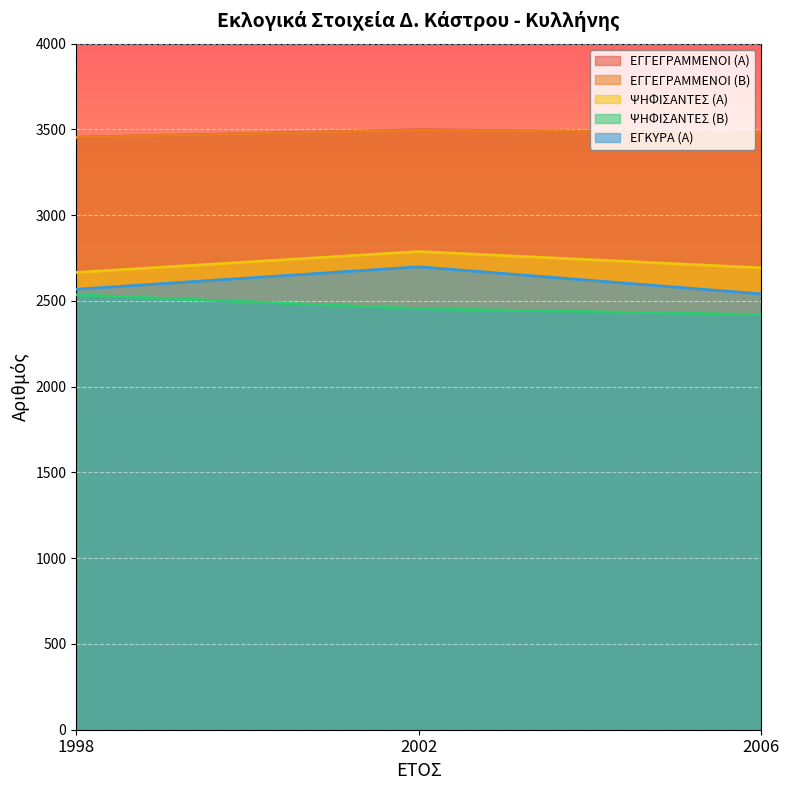

Reading left to right, list all the values displayed in this chart.

ΕΓΓΕΓΡΑΜΜΕΝΟΙ (Α): 3454	3498	3480
ΕΓΓΕΓΡΑΜΜΕΝΟΙ (Β): 3454	3496	3480
ΨΗΦΙΣΑΝΤΕΣ (Α): 2666	2788	2693
ΨΗΦΙΣΑΝΤΕΣ (Β): 2536	2455	2420
ΕΓΚΥΡΑ (Α): 2568	2699	2541